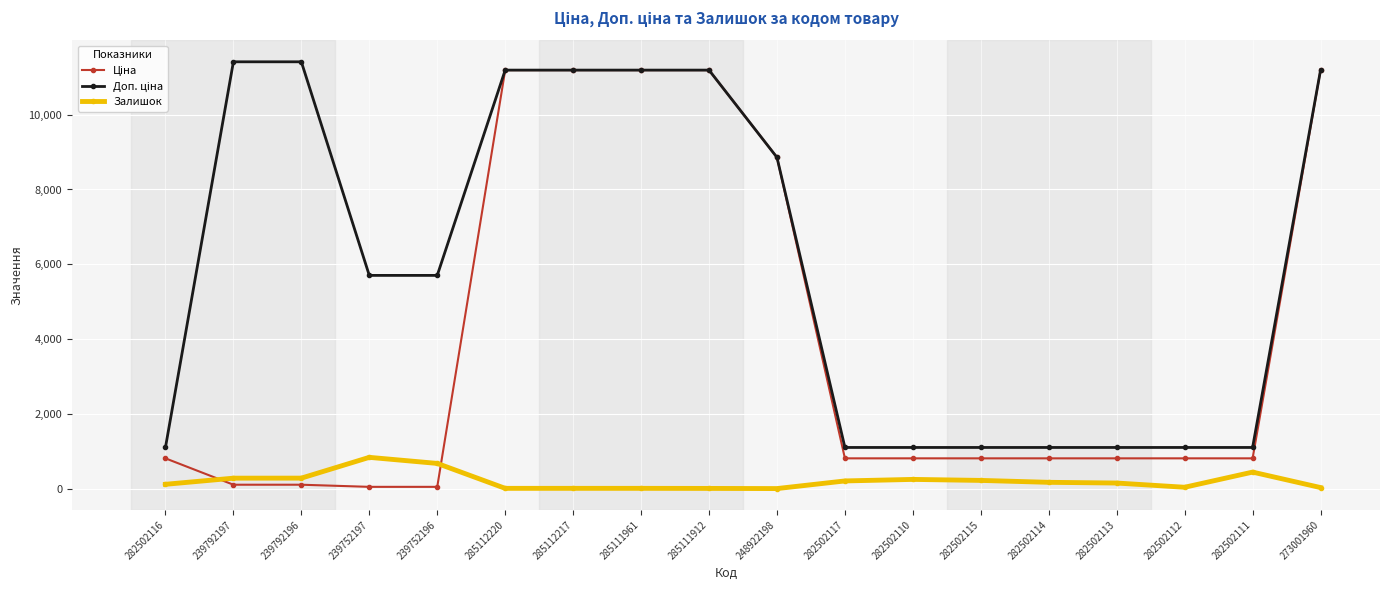

At how many categories does at least one series exceed 4338?

10